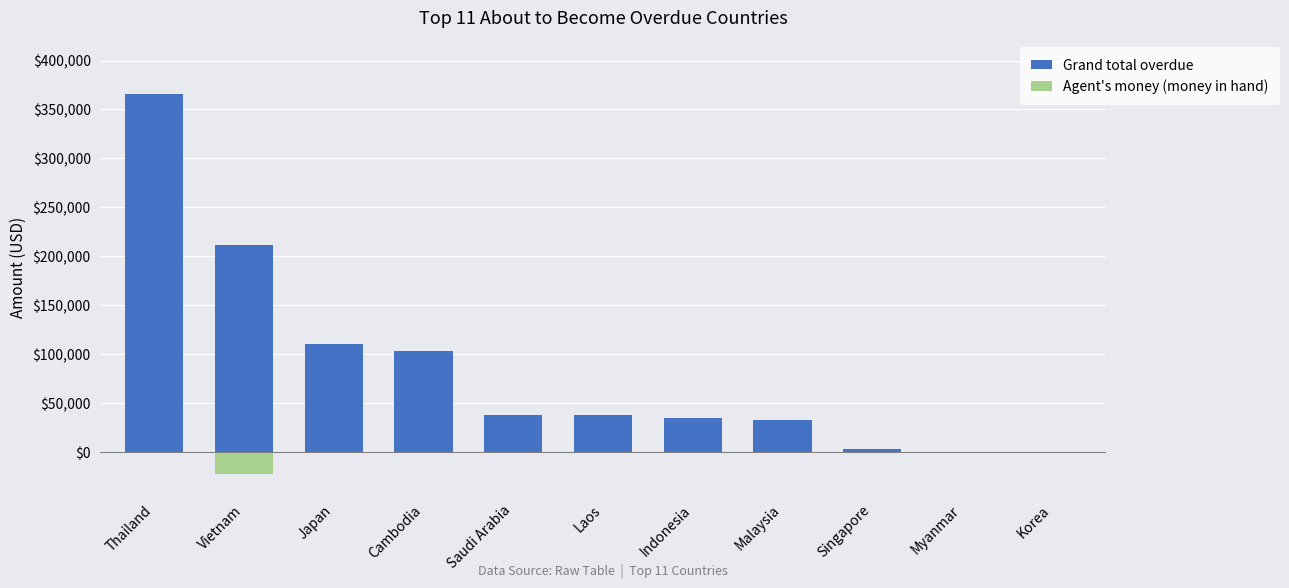

What position from the right is Singapore?

3